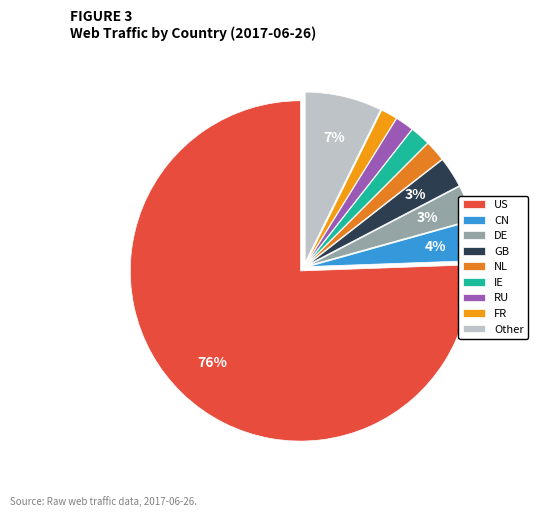

Rank the categories by value from highest to lowest.

US, Other, CN, DE, GB, NL, IE, RU, FR